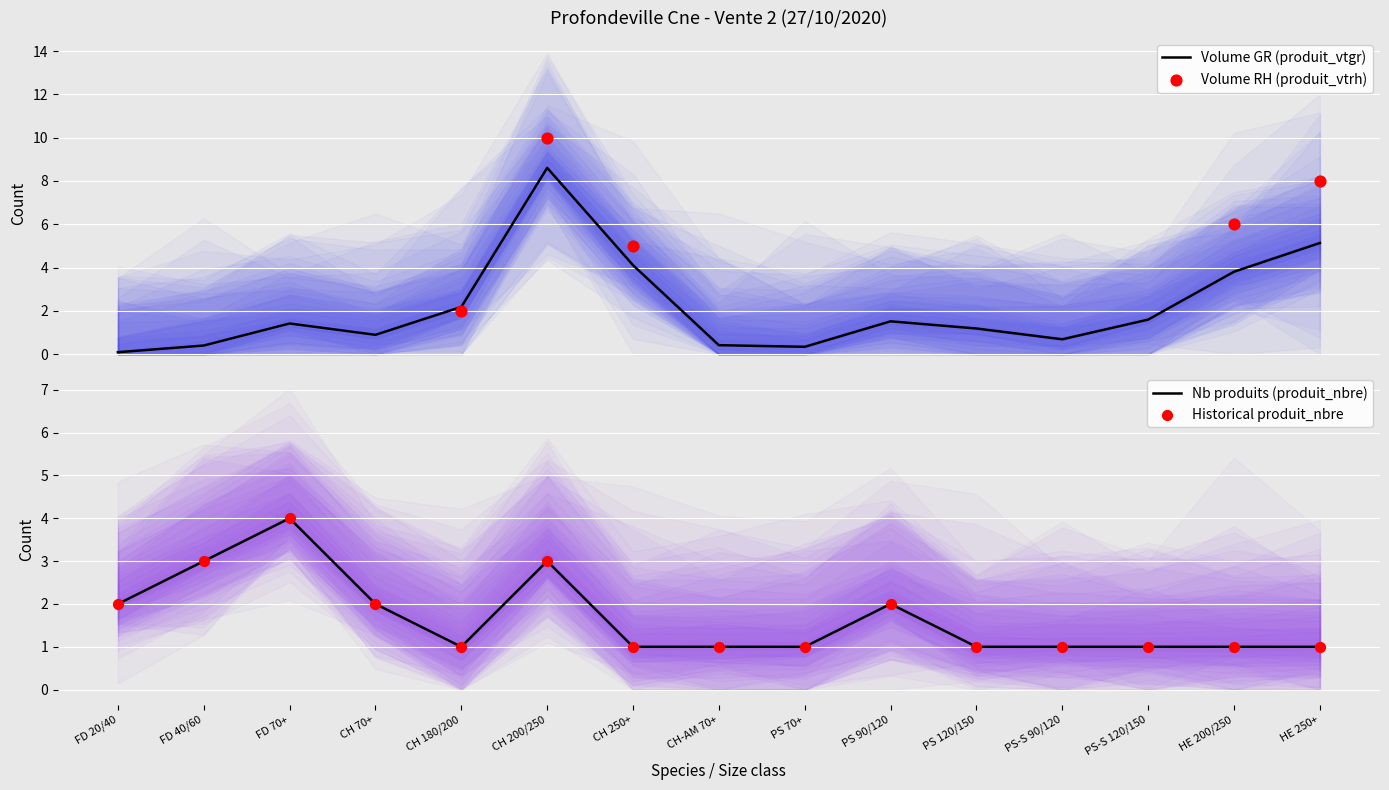

Which series has the largest total across all categories?

produit_vtgr